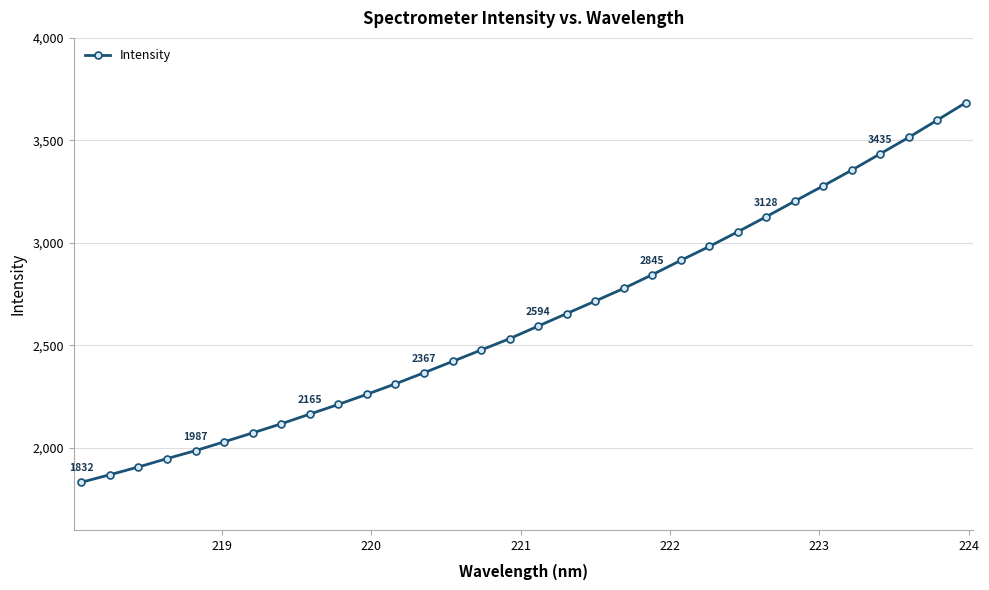

What is the greatest value displayed?

3684.5